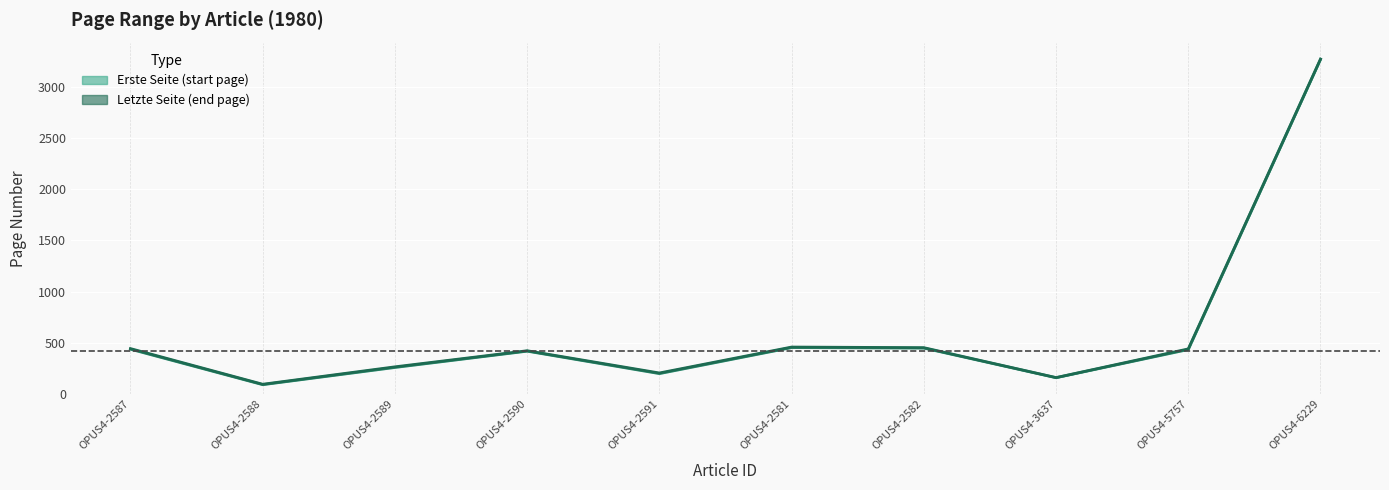

How many interior local valleys does the Letzte Seite series have?

3